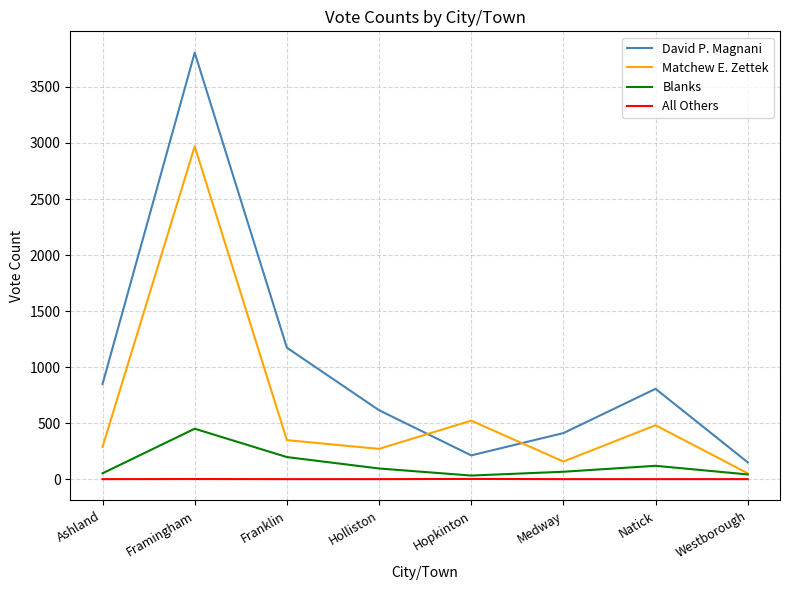

Which series has the largest total across all categories?

David P. Magnani